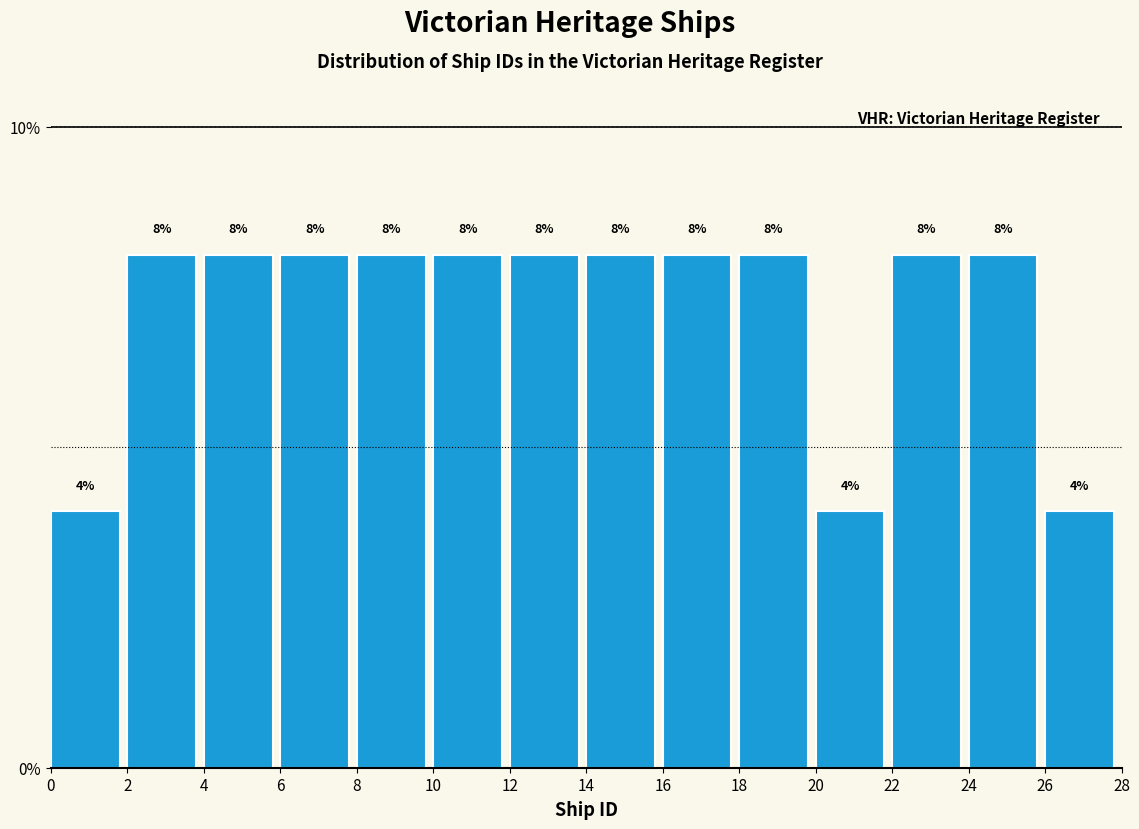

Reading left to right, transcribe this chart: for each bar, give the range it covers on the x-axis and its height.

0 to 2: 4
2 to 4: 8
4 to 6: 8
6 to 8: 8
8 to 10: 8
10 to 12: 8
12 to 14: 8
14 to 16: 8
16 to 18: 8
18 to 20: 8
20 to 22: 4
22 to 24: 8
24 to 26: 8
26 to 28: 4